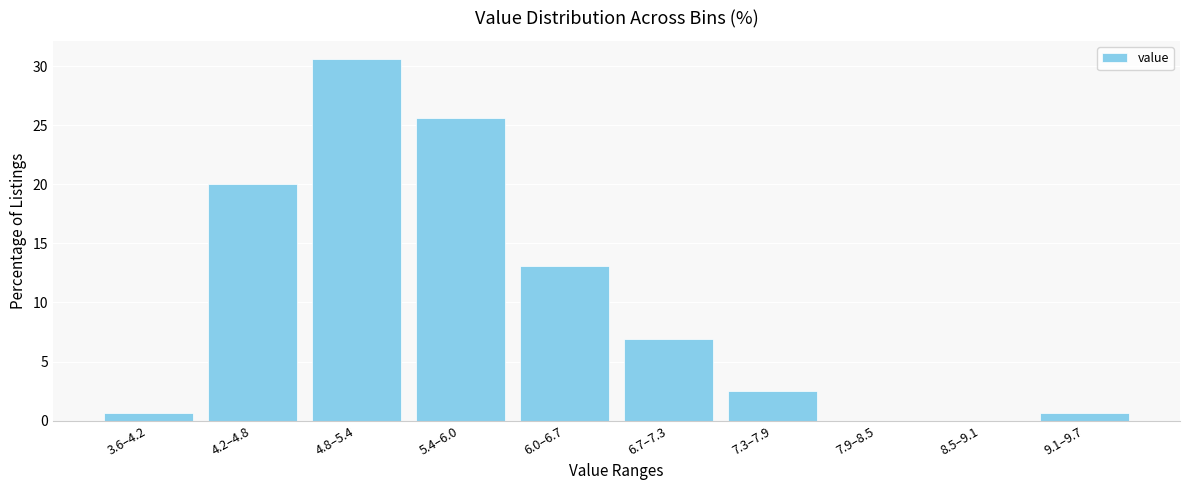

Reading right to left, what are all the values shown in this chart?

9.1–9.7=0.6	8.5–9.1=0.0	7.9–8.5=0.0	7.3–7.9=2.5	6.7–7.3=6.9	6.0–6.7=13.1	5.4–6.0=25.6	4.8–5.4=30.6	4.2–4.8=20.0	3.6–4.2=0.6